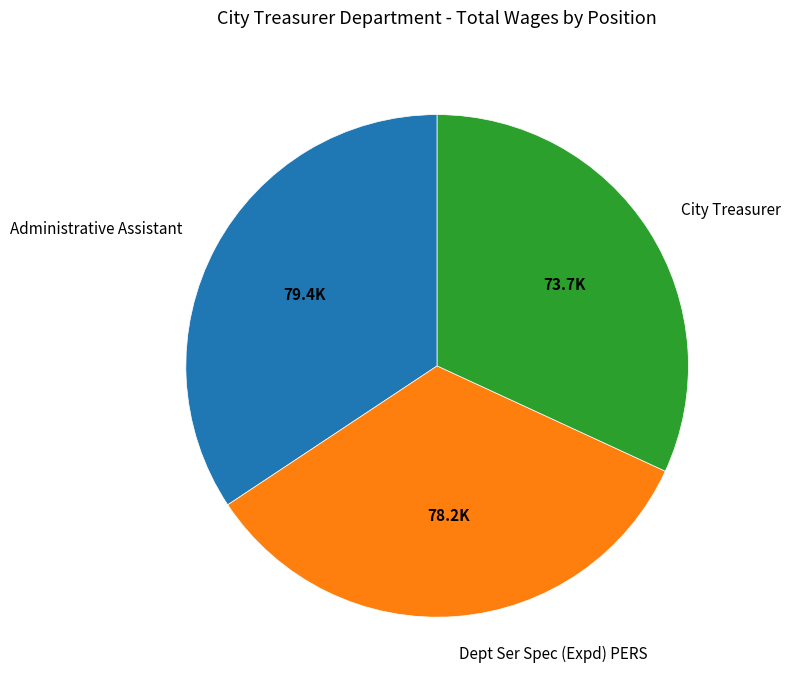

The City Treasurer slice represents 45% of the pie. True or false?

False